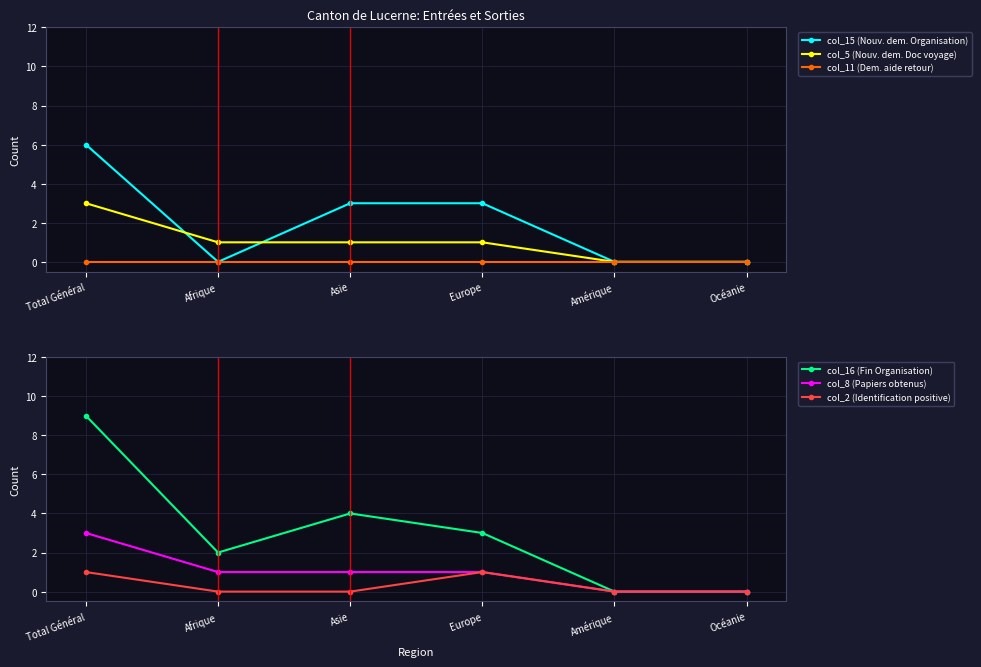

The value of col_16 (Fin Organisation) at Océanie is 5. True or false?

False